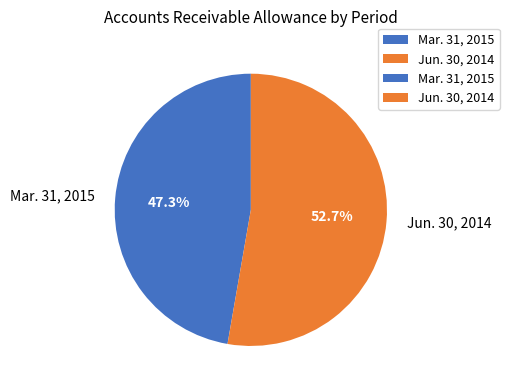

To the nearest percent, what is the combined percentage of Mar. 31, 2015 and Jun. 30, 2014?

100%